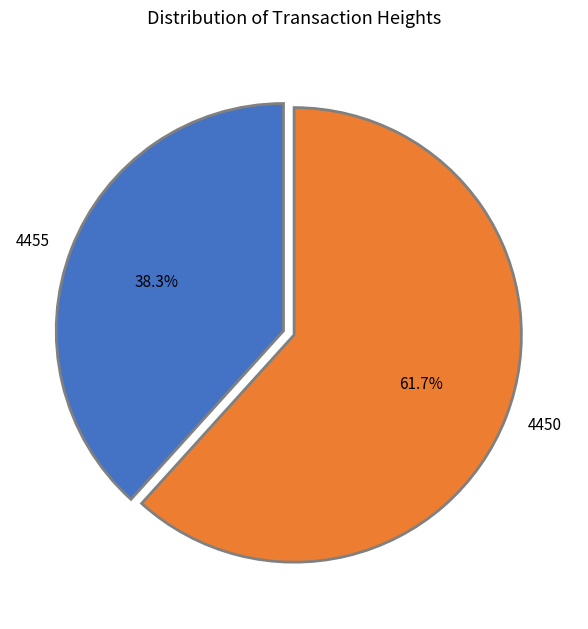

Combined, do 4450 and 4455 account for over 50%?

Yes